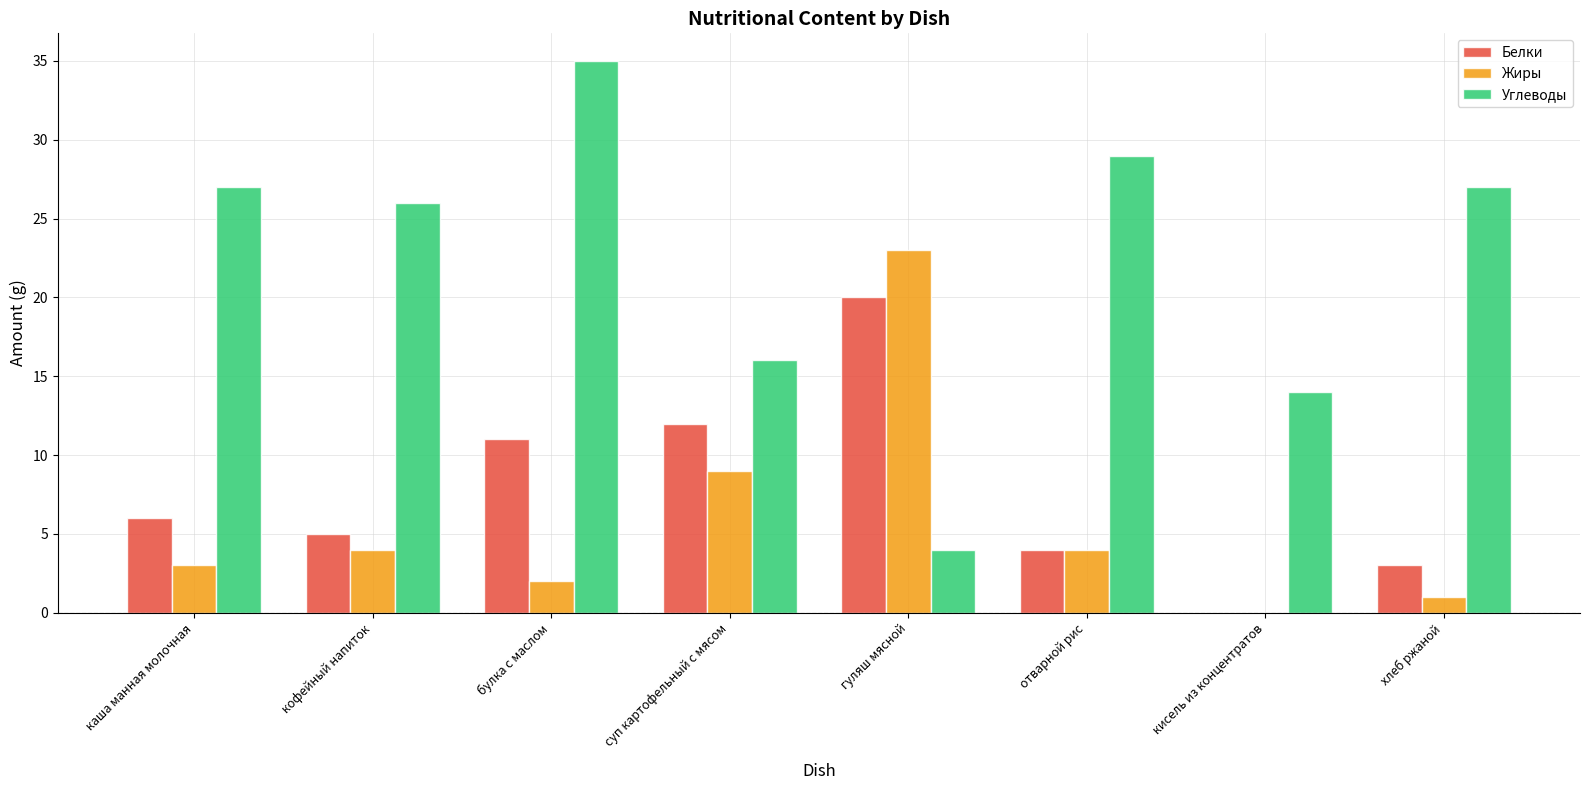

What are all the series names shown in the legend?

Белки, Жиры, Углеводы